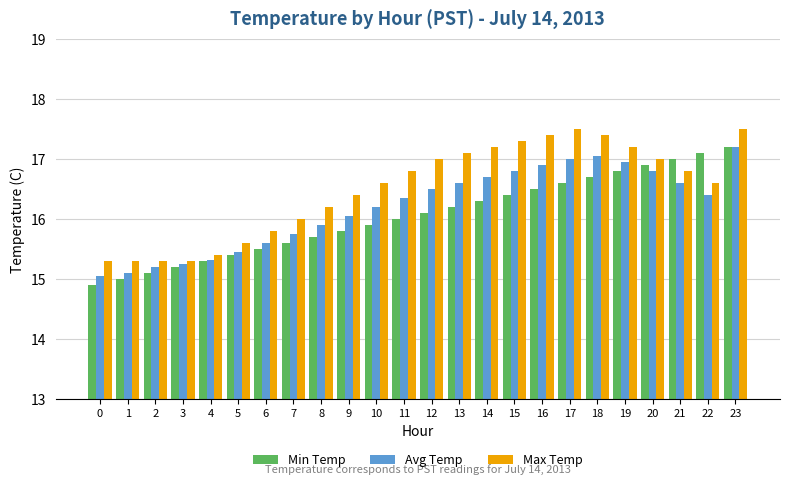

The Avg Temp series shows 10.0 at 21. True or false?

False